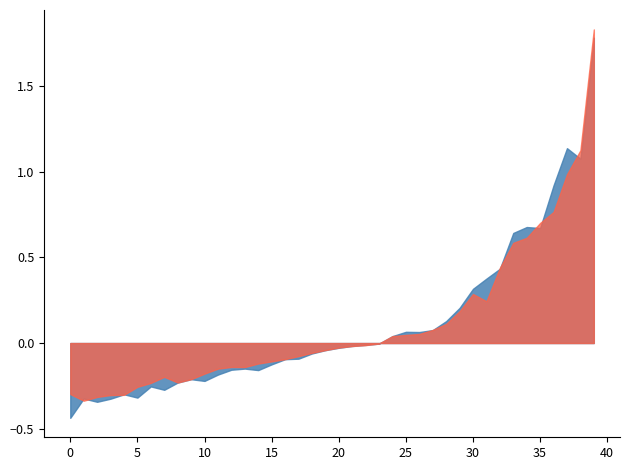

How many times do rade9_aggzone_norm and rade9_mult_nadir_norm cross each other?

16